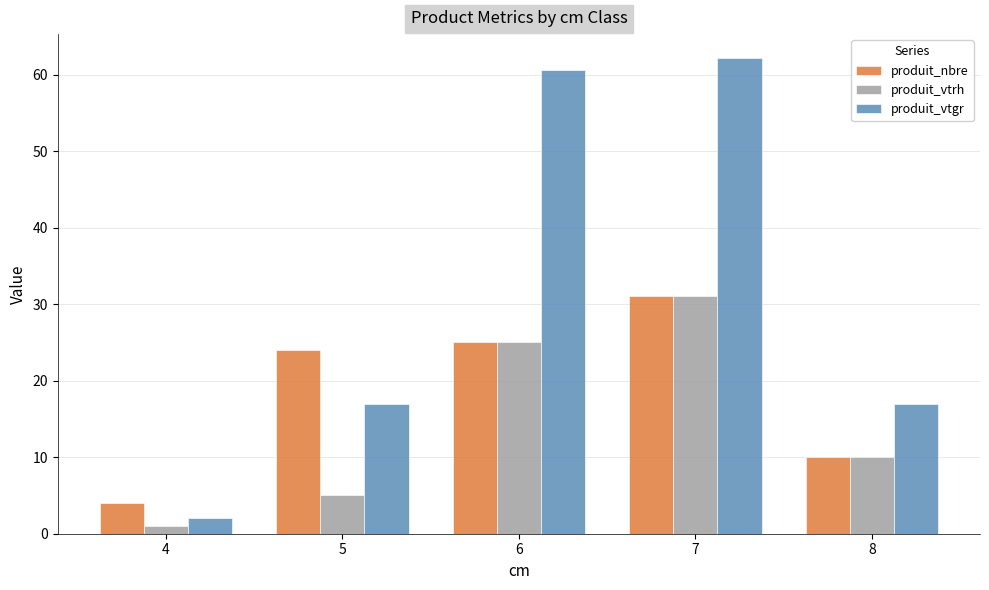

Does the chart contain stacked bars?

No